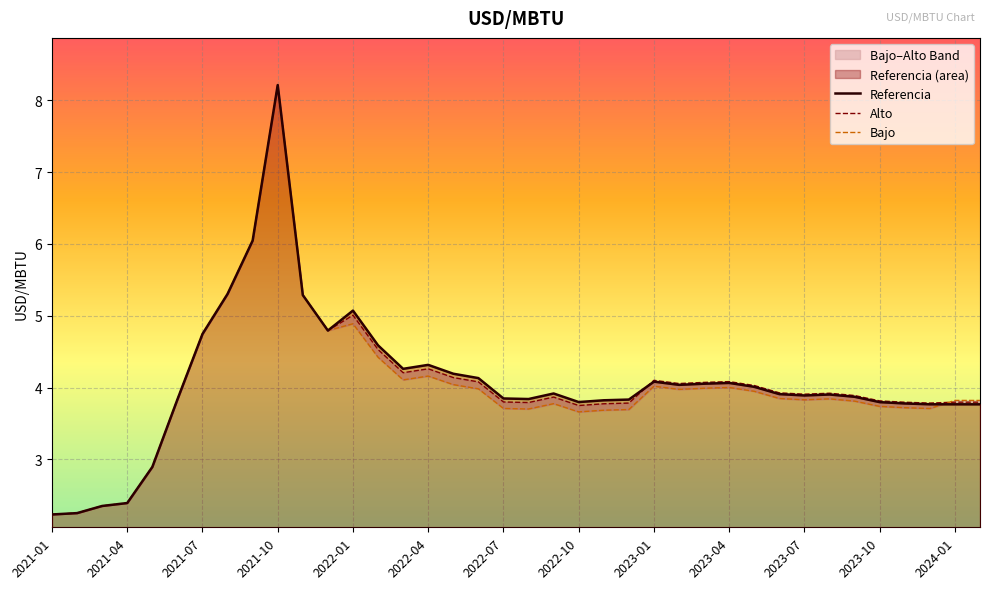

In Bajo, how many points are lower than both neighbors (excluding endpoints)?

7